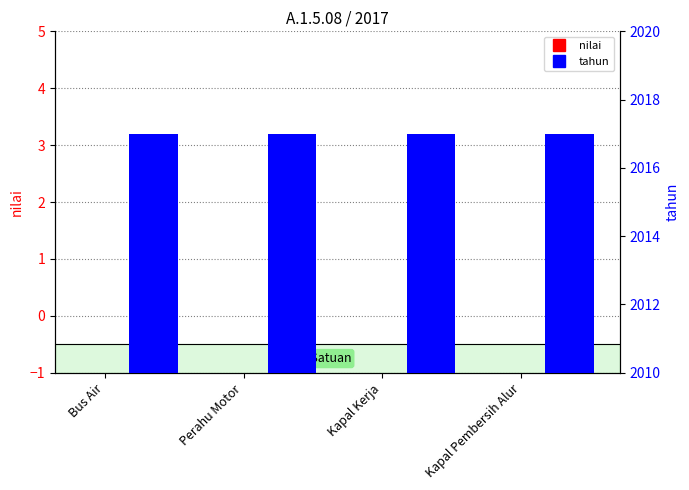

Reading left to right, list all the values displayed in this chart.

nilai: Bus Air=0	Perahu Motor=0	Kapal Kerja=0	Kapal Pembersih Alur=0
tahun: Bus Air=2017	Perahu Motor=2017	Kapal Kerja=2017	Kapal Pembersih Alur=2017